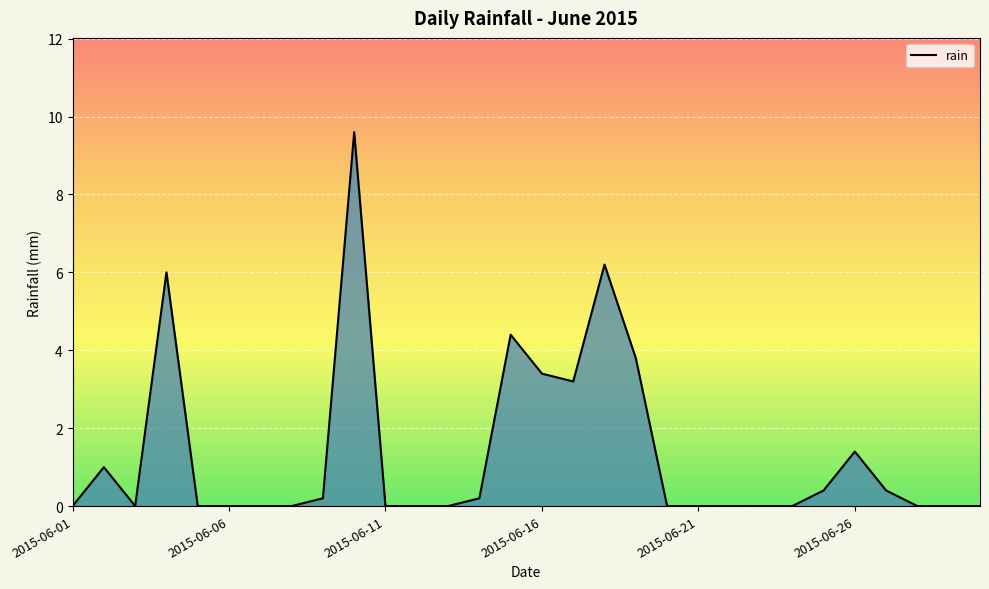

What is the greatest value displayed?

9.6